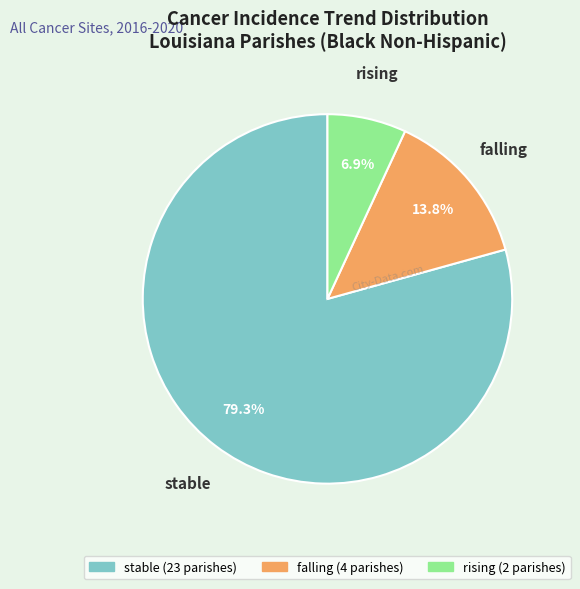

Which slice is the largest?

stable